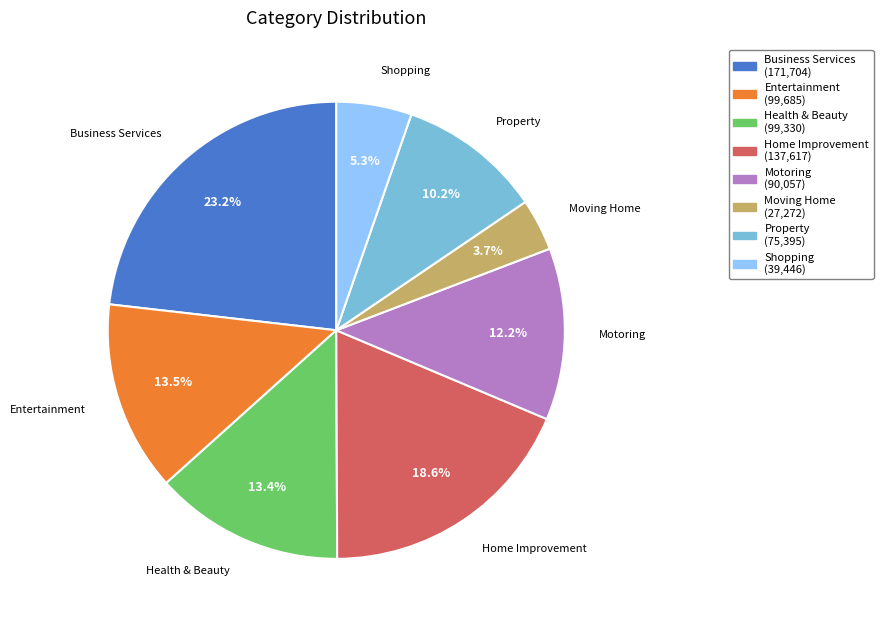

How many slices are in this pie chart?

8